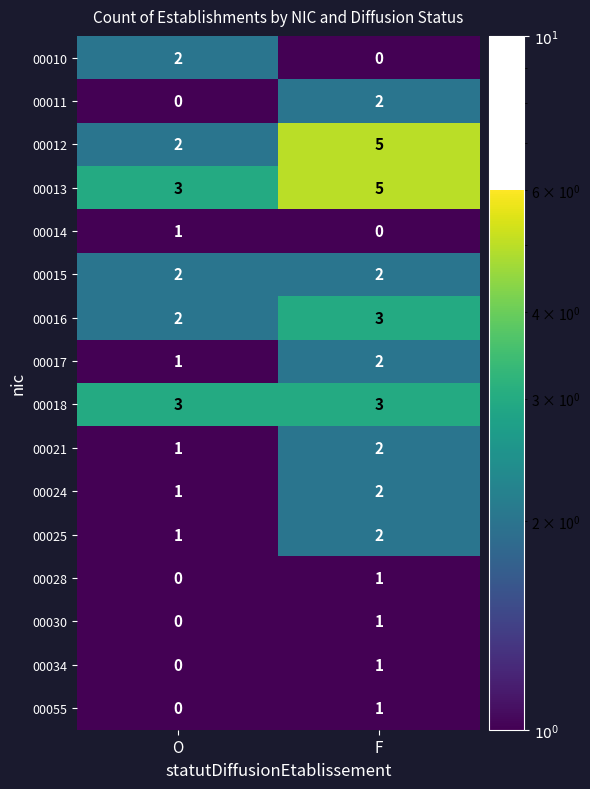

List the labels in order of 00021 value, largest first.

F, O